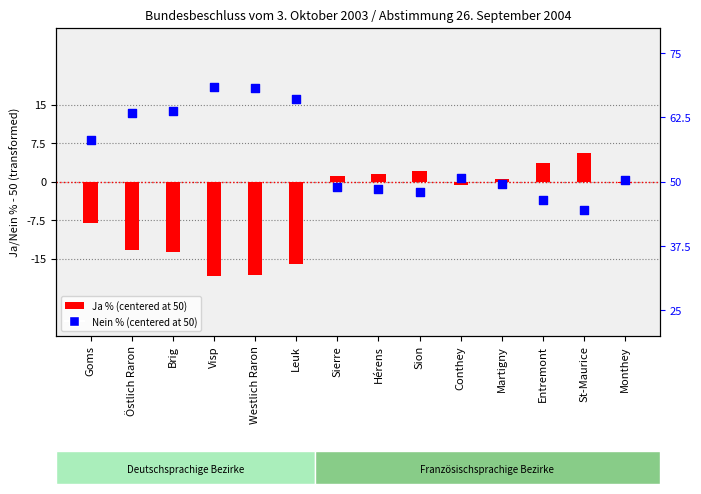

Which series reaches the minimum Y coordinate?

Ja % (centered)